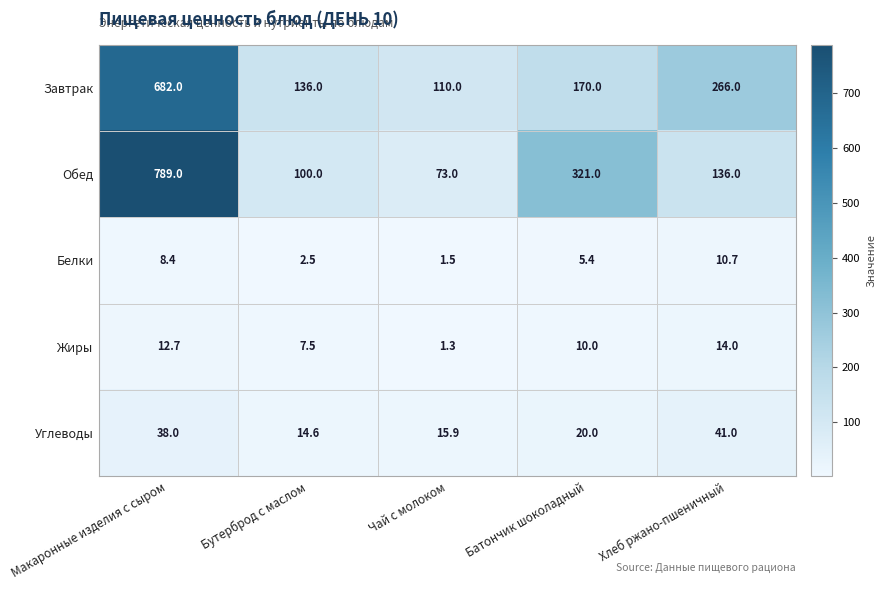

Reading right to left, transcribe all the data shown in this chart.

Завтрак: Хлеб ржано-пшеничный=266.0	Батончик шоколадный=170.0	Чай с молоком=110.0	Бутерброд с маслом=136.0	Макаронные изделия с сыром=682.0
Обед: Хлеб ржано-пшеничный=136.0	Батончик шоколадный=321.0	Чай с молоком=73.0	Бутерброд с маслом=100.0	Макаронные изделия с сыром=789.0
Белки: Хлеб ржано-пшеничный=10.7	Батончик шоколадный=5.4	Чай с молоком=1.5	Бутерброд с маслом=2.5	Макаронные изделия с сыром=8.4
Жиры: Хлеб ржано-пшеничный=14.0	Батончик шоколадный=10.0	Чай с молоком=1.3	Бутерброд с маслом=7.5	Макаронные изделия с сыром=12.7
Углеводы: Хлеб ржано-пшеничный=41.0	Батончик шоколадный=20.0	Чай с молоком=15.9	Бутерброд с маслом=14.6	Макаронные изделия с сыром=38.0